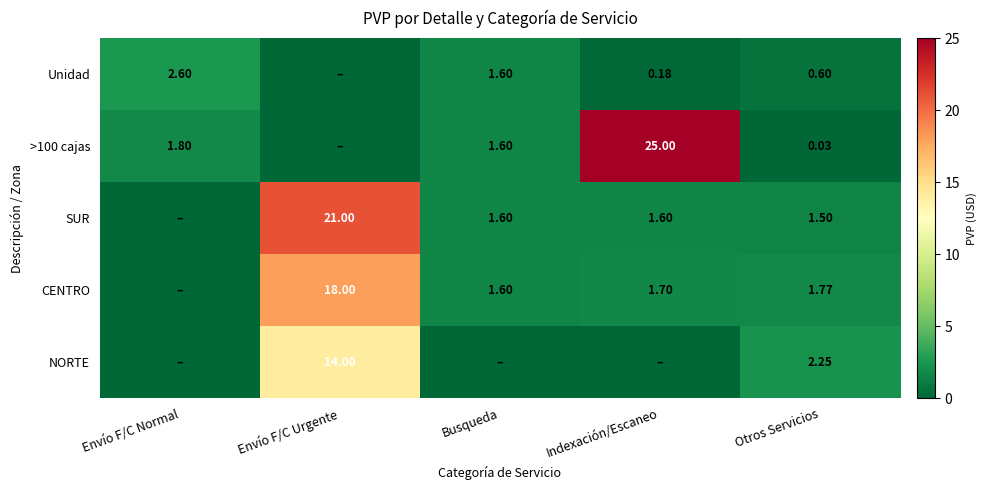

How many data points does each series have?

5